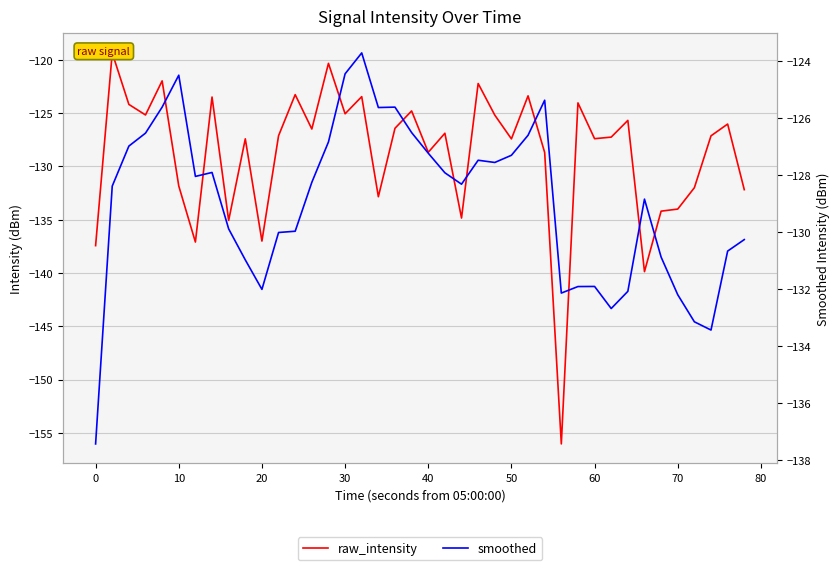

Reading right to left, list all the values displayed in this chart.

raw_intensity: -132.2	-126.0	-127.1	-132.0	-134.0	-134.2	-139.9	-125.7	-127.2	-127.4	-124.0	-156.0	-128.7	-123.4	-127.4	-125.2	-122.2	-134.8	-126.9	-128.7	-124.8	-126.4	-132.8	-123.4	-125.1	-120.3	-126.5	-123.3	-127.1	-137.0	-127.4	-135.1	-123.5	-137.1	-131.8	-122.0	-125.2	-124.2	-119.3	-137.4
smoothed: -130.3	-130.7	-133.4	-133.1	-132.2	-130.9	-128.8	-132.1	-132.7	-131.9	-131.9	-132.1	-125.4	-126.6	-127.3	-127.6	-127.5	-128.3	-127.9	-127.2	-126.5	-125.6	-125.6	-123.7	-124.4	-126.8	-128.3	-130.0	-130.0	-132.0	-131.0	-129.9	-127.9	-128.0	-124.5	-125.6	-126.5	-127.0	-128.4	-137.4